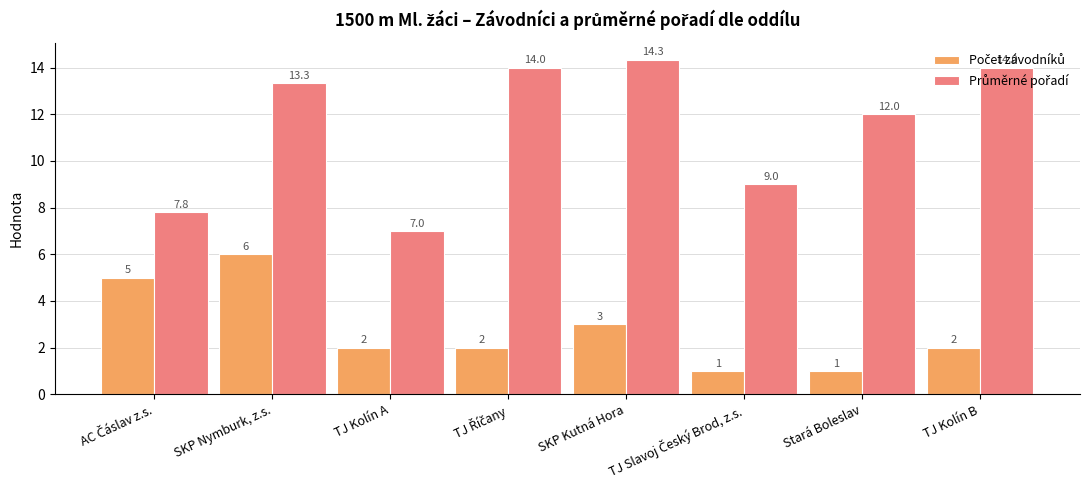

What is the spread (max minus min) of values at TJ Kolín A?

5.0